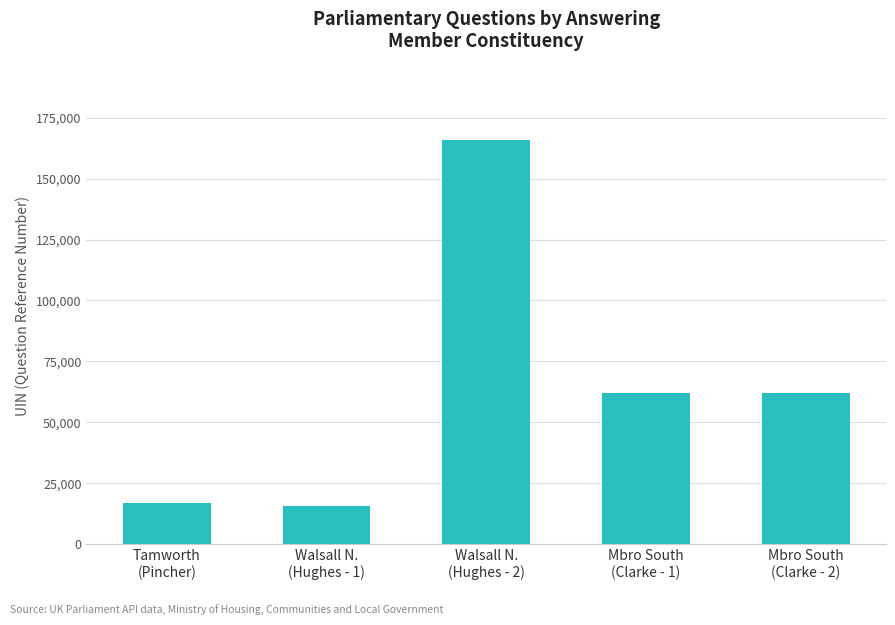

What position from the right is Tamworth
(Pincher)?

5